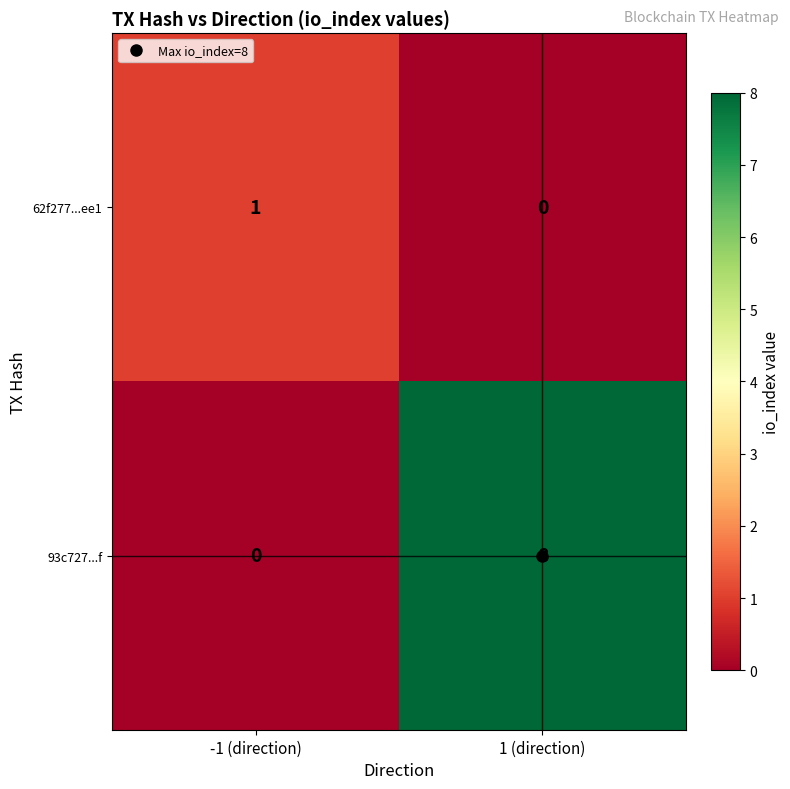

How many categories are shown in the chart?

2